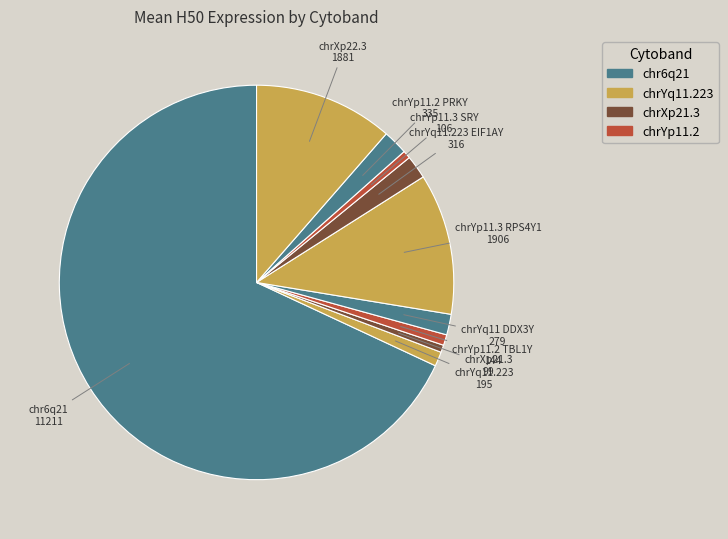

How many segments does this pie chart have?

10